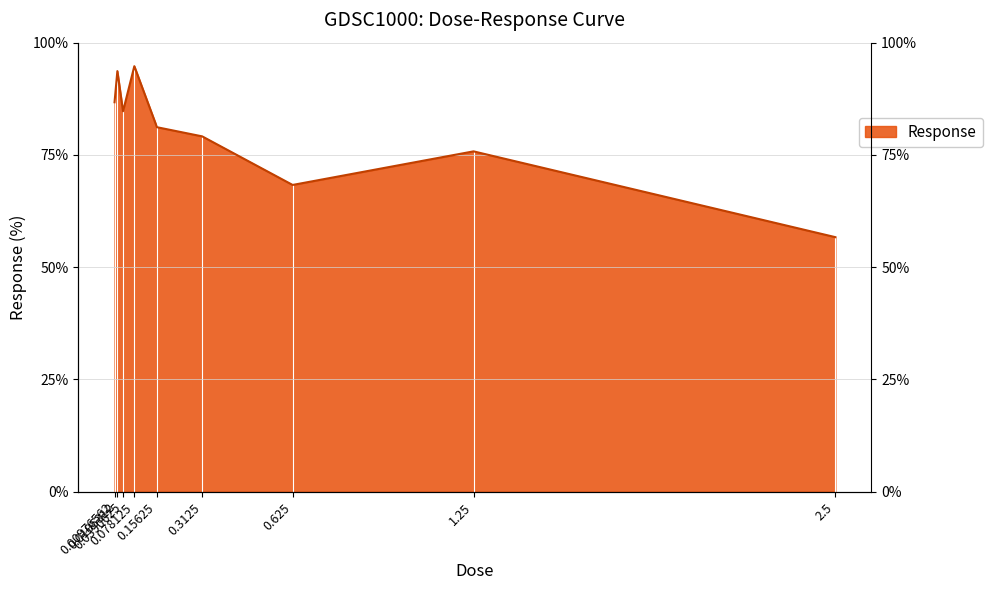

The chart shows a value of 81.2 at 0.15625. True or false?

True